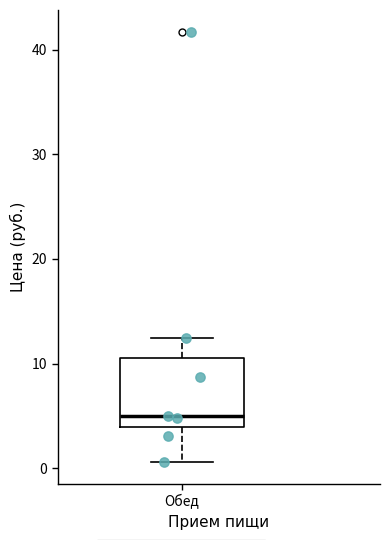

Transcribe this box plot: give where the median line is, the range the box spans, and where the two whiskers end, as read against the y-axis. The values are not printed on the chart, so give them approximately, as read against the axis.

median 5, box 4 to 11, whiskers 1 to 12